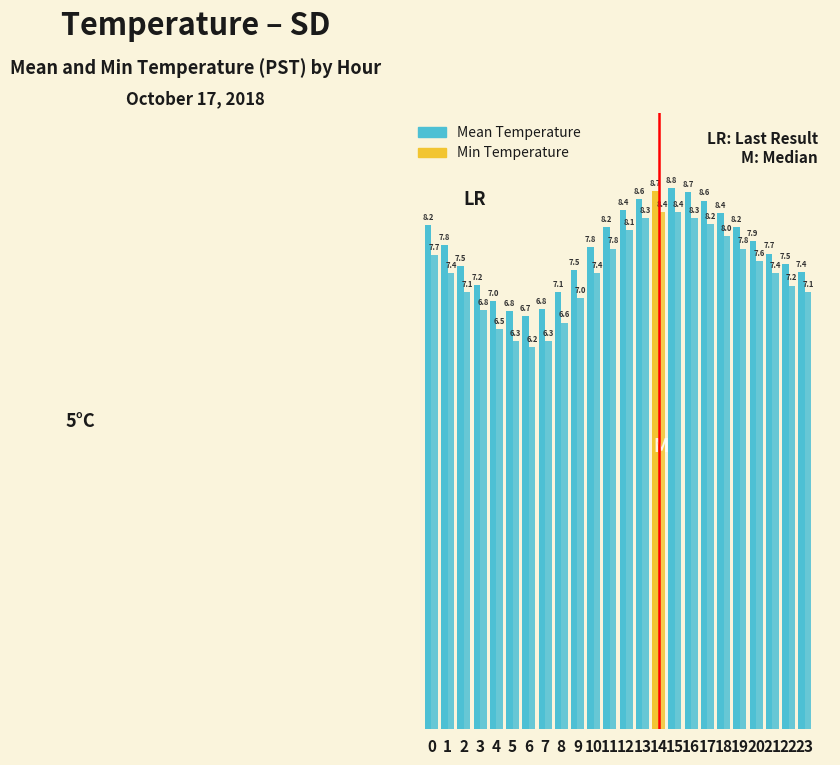

Between 23 and 20, which is larger?

20